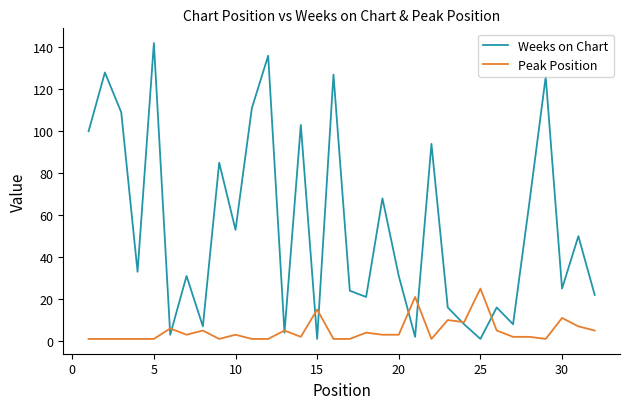

Rank the series by their maximum value, from highest to lowest.

Weeks on Chart, Peak Position